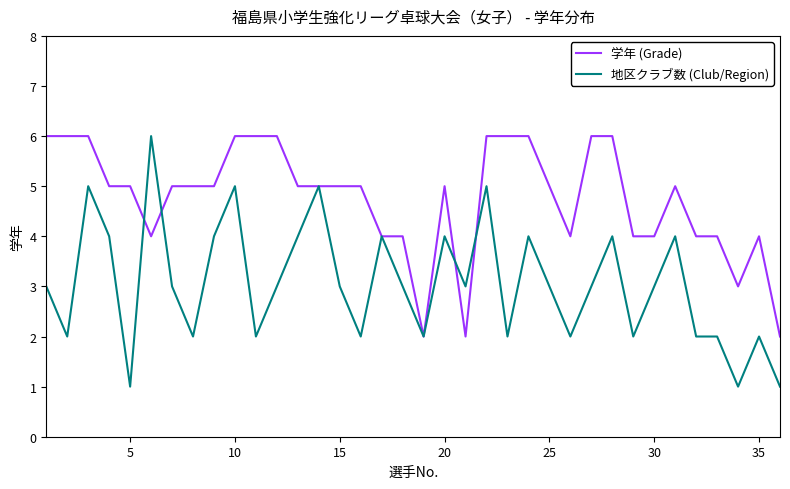

What are all the series names shown in the legend?

学年 (Grade), 地区クラブ数 (Club/Region)